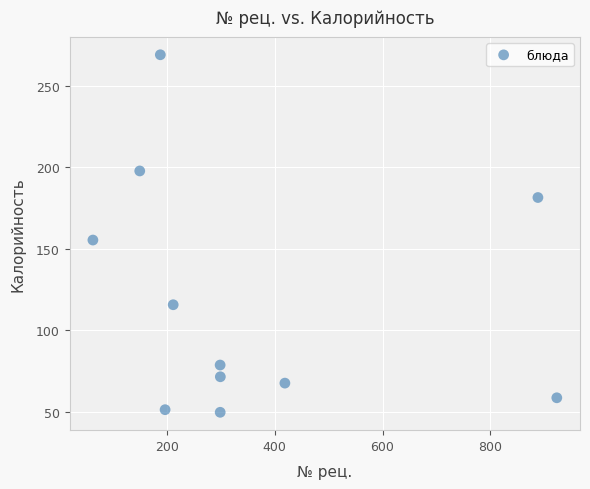

What Y value in the scatter plot is closest to 159?

155.3